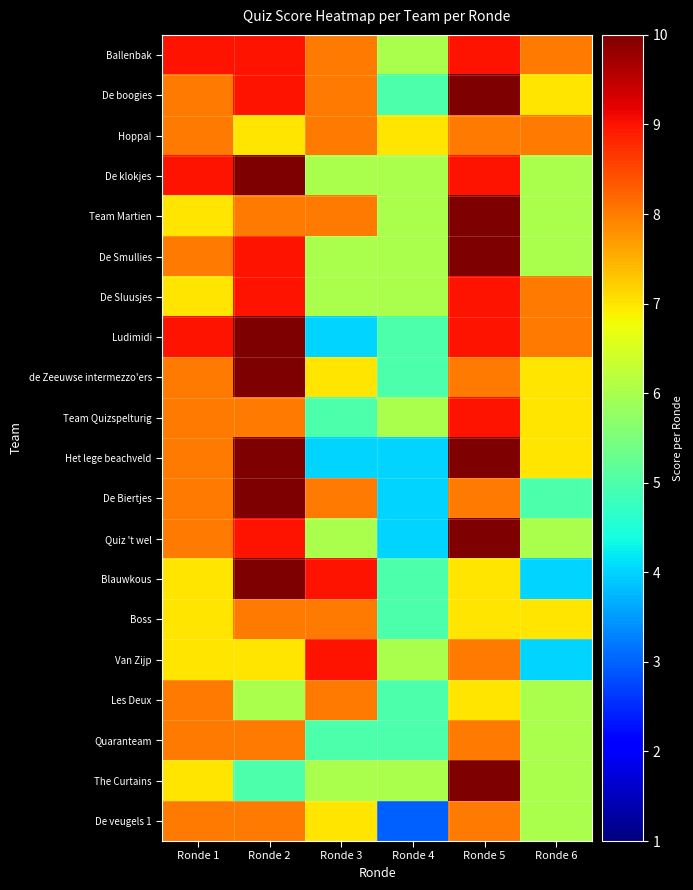

Reading left to right, what are all the values shown in this chart?

Ballenbak: Ronde 1=9	Ronde 2=9	Ronde 3=8	Ronde 4=6	Ronde 5=9	Ronde 6=8
De boogies: Ronde 1=8	Ronde 2=9	Ronde 3=8	Ronde 4=5	Ronde 5=10	Ronde 6=7
Hoppa!: Ronde 1=8	Ronde 2=7	Ronde 3=8	Ronde 4=7	Ronde 5=8	Ronde 6=8
De klokjes: Ronde 1=9	Ronde 2=10	Ronde 3=6	Ronde 4=6	Ronde 5=9	Ronde 6=6
Team Martien: Ronde 1=7	Ronde 2=8	Ronde 3=8	Ronde 4=6	Ronde 5=10	Ronde 6=6
De Smullies: Ronde 1=8	Ronde 2=9	Ronde 3=6	Ronde 4=6	Ronde 5=10	Ronde 6=6
De Sluusjes: Ronde 1=7	Ronde 2=9	Ronde 3=6	Ronde 4=6	Ronde 5=9	Ronde 6=8
Ludimidi: Ronde 1=9	Ronde 2=10	Ronde 3=4	Ronde 4=5	Ronde 5=9	Ronde 6=8
de Zeeuwse intermezzo'ers: Ronde 1=8	Ronde 2=10	Ronde 3=7	Ronde 4=5	Ronde 5=8	Ronde 6=7
Team Quizspelturig: Ronde 1=8	Ronde 2=8	Ronde 3=5	Ronde 4=6	Ronde 5=9	Ronde 6=7
Het lege beachveld: Ronde 1=8	Ronde 2=10	Ronde 3=4	Ronde 4=4	Ronde 5=10	Ronde 6=7
De Biertjes: Ronde 1=8	Ronde 2=10	Ronde 3=8	Ronde 4=4	Ronde 5=8	Ronde 6=5
Quiz 't wel: Ronde 1=8	Ronde 2=9	Ronde 3=6	Ronde 4=4	Ronde 5=10	Ronde 6=6
Blauwkous: Ronde 1=7	Ronde 2=10	Ronde 3=9	Ronde 4=5	Ronde 5=7	Ronde 6=4
Boss: Ronde 1=7	Ronde 2=8	Ronde 3=8	Ronde 4=5	Ronde 5=7	Ronde 6=7
Van Zijp: Ronde 1=7	Ronde 2=7	Ronde 3=9	Ronde 4=6	Ronde 5=8	Ronde 6=4
Les Deux: Ronde 1=8	Ronde 2=6	Ronde 3=8	Ronde 4=5	Ronde 5=7	Ronde 6=6
Quaranteam: Ronde 1=8	Ronde 2=8	Ronde 3=5	Ronde 4=5	Ronde 5=8	Ronde 6=6
The Curtains: Ronde 1=7	Ronde 2=5	Ronde 3=6	Ronde 4=6	Ronde 5=10	Ronde 6=6
De veugels 1: Ronde 1=8	Ronde 2=8	Ronde 3=7	Ronde 4=3	Ronde 5=8	Ronde 6=6